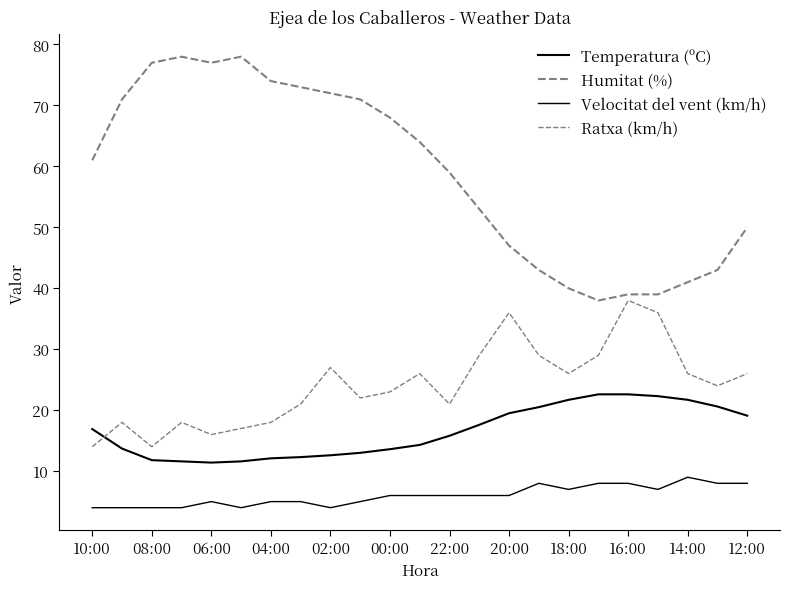

Between which two adjacent categories do Ratxa (km/h) and Temperatura (ºC) first intersect?

10:00 and 08:00